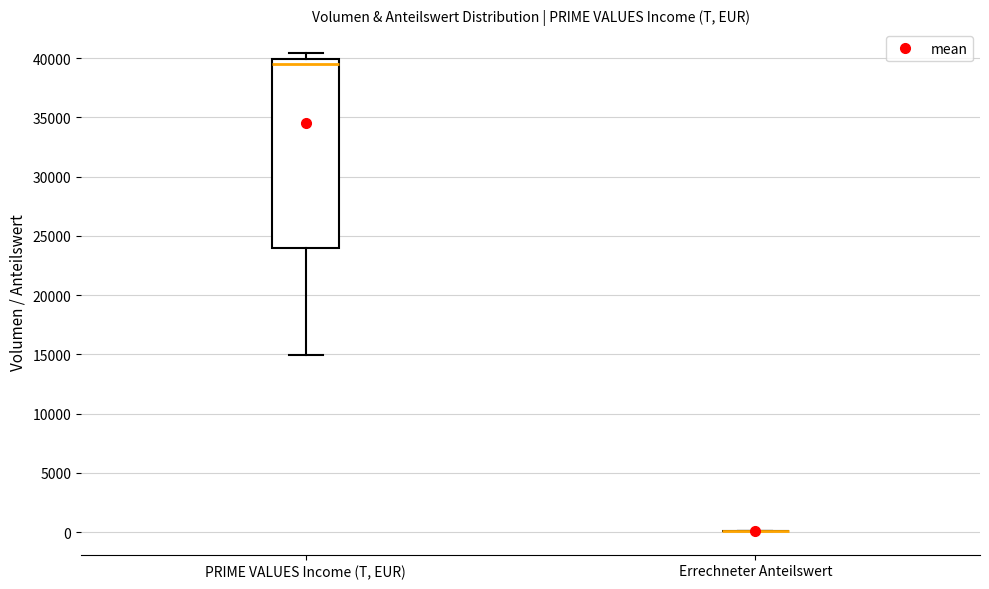

Reading left to right, read every box against the y-axis: the position of its median line, the range the box covers, and the ends of its whiskers. The values are not printed on the chart, so give them approximately, as read against the axis.

PRIME VALUES Income (T, EUR): median 39500, box 24000 to 40000, whiskers 15000 to 40500
Errechneter Anteilswert: box collapsed to a line at 0, whiskers 0 to 0